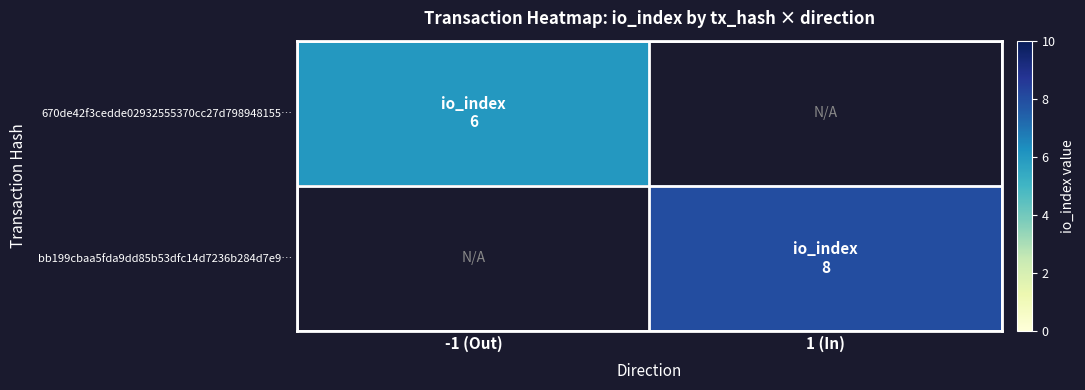

At -1 (Out), list the series in order from largest to smallest.

670de42f3cedde02932555370cc27d798948155…, bb199cbaa5fda9dd85b53dfc14d7236b284d7e9…